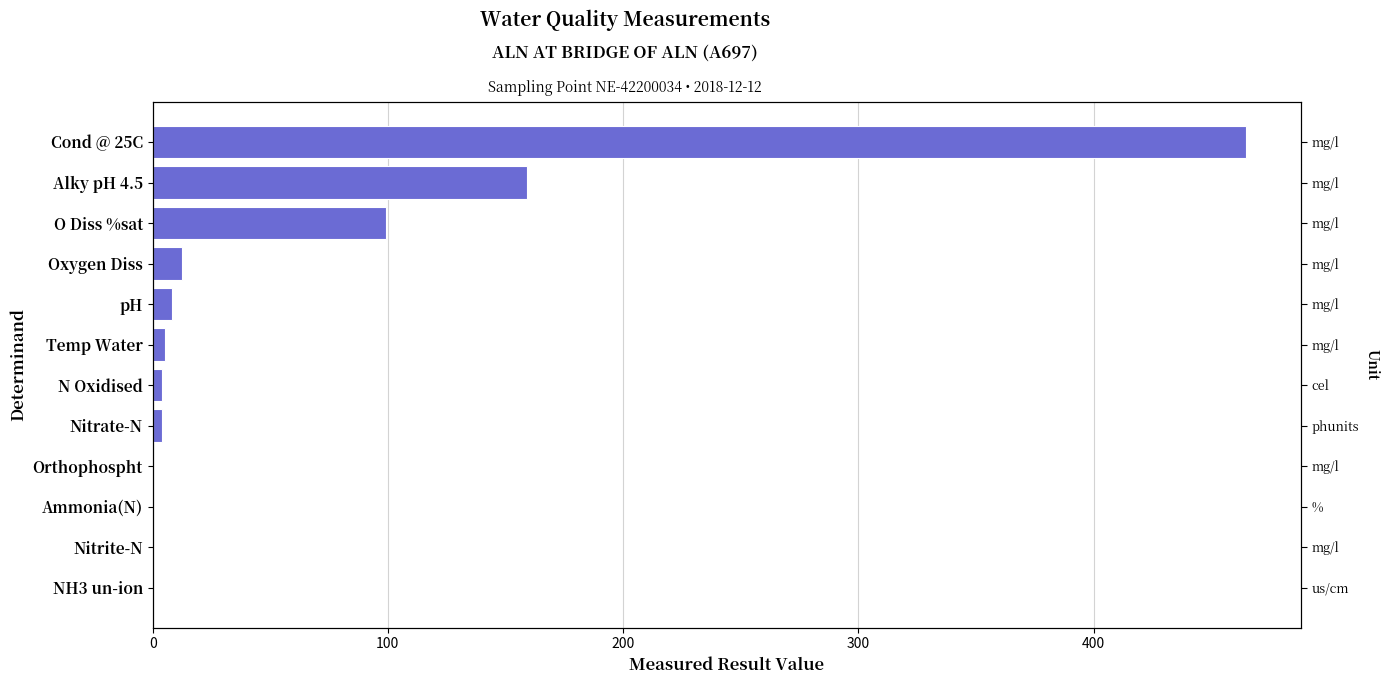

Approximately how many times larger is the value at O Diss %sat compared to pH?

12.1